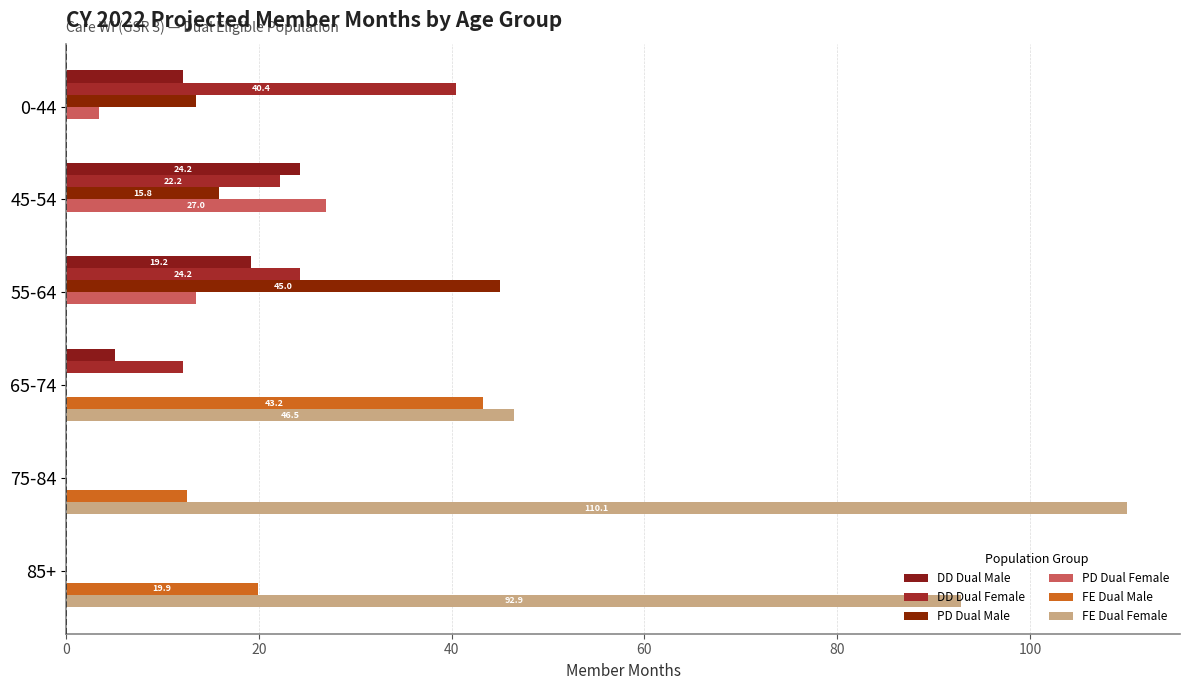

Which series has the largest range (max minus min)?

FE Dual Female